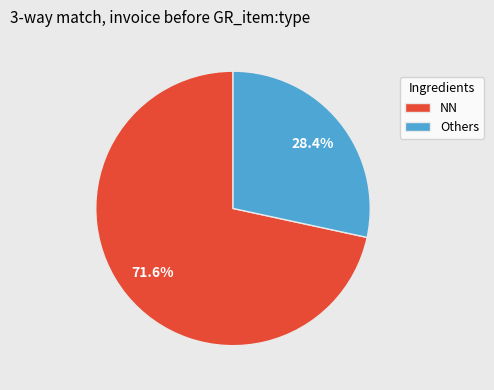

What is the smallest slice in the pie chart?

Others